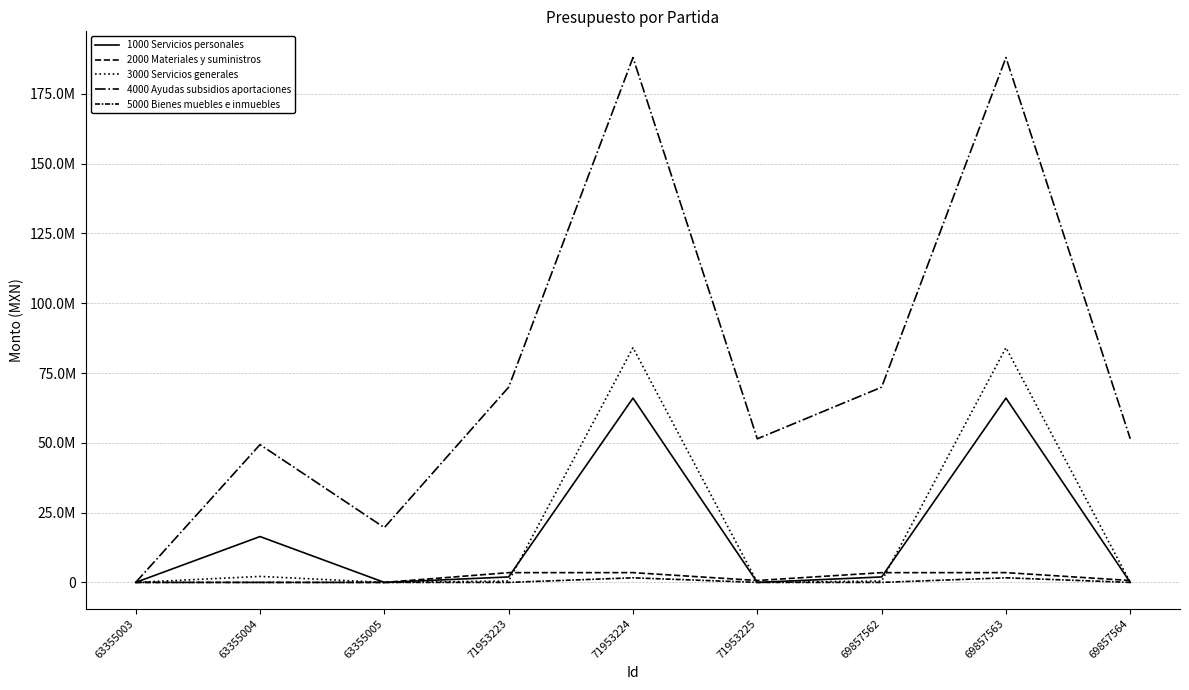

Does the chart display data point markers on the line(s)?

No